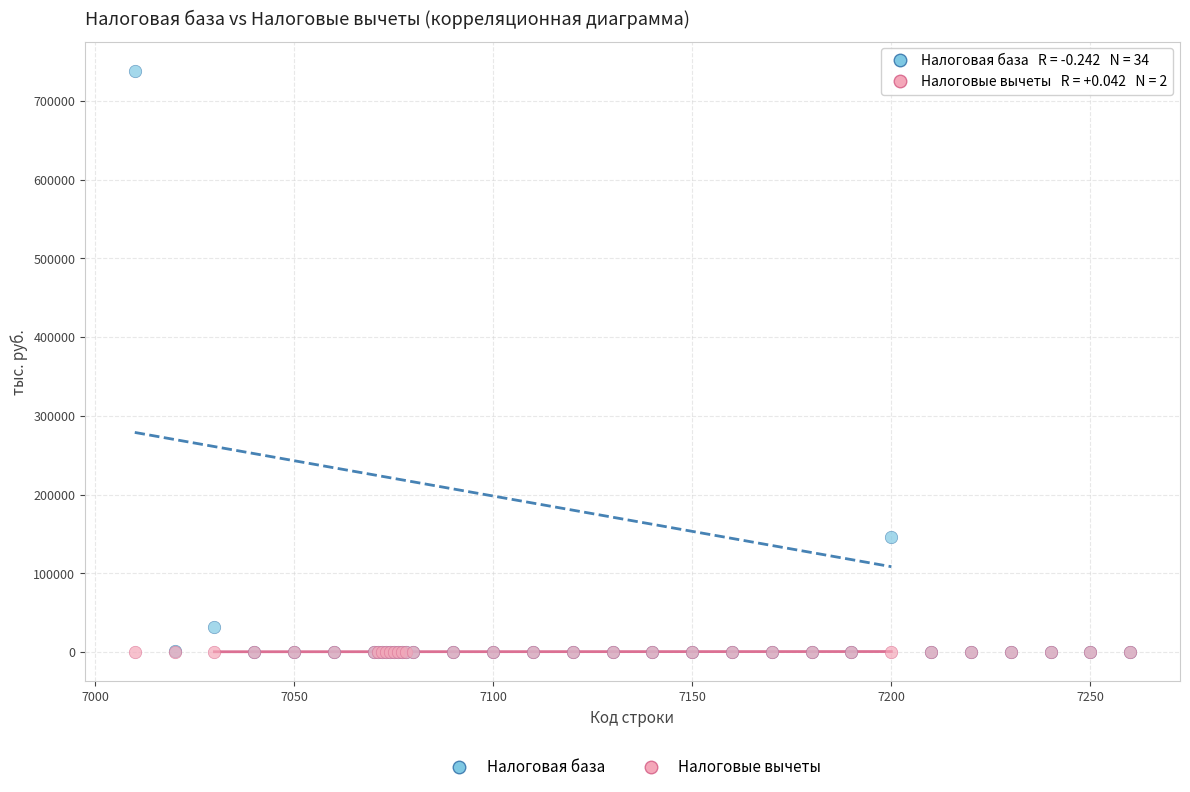

Which series has the largest Y range (max minus min)?

Налоговая база